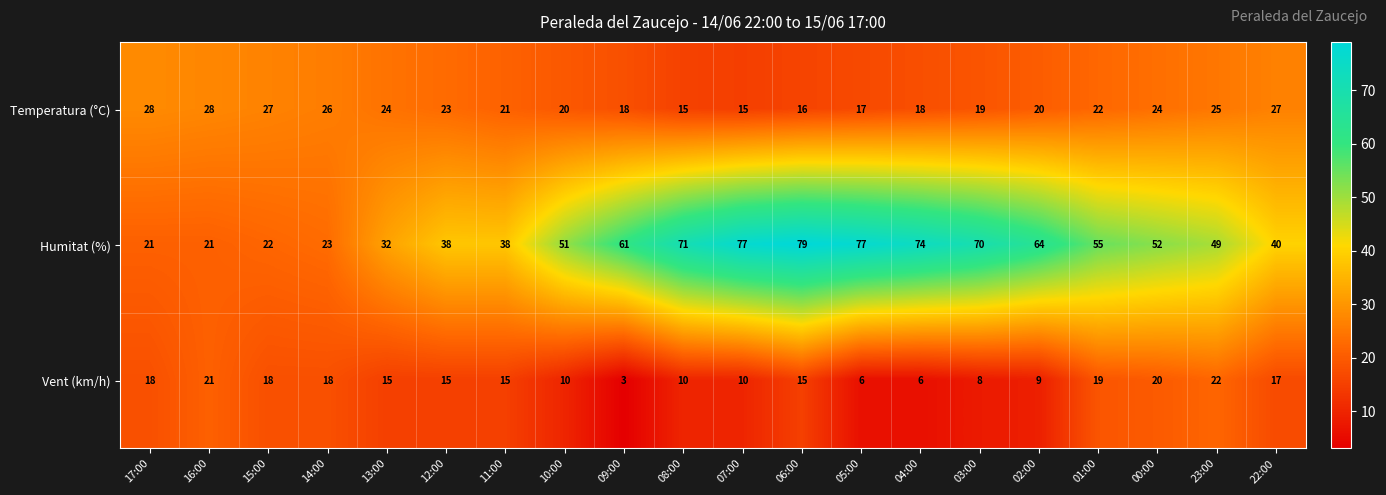

List the series in order of their overall mean, lowest first.

Vent (km/h), Temperatura (°C), Humitat (%)